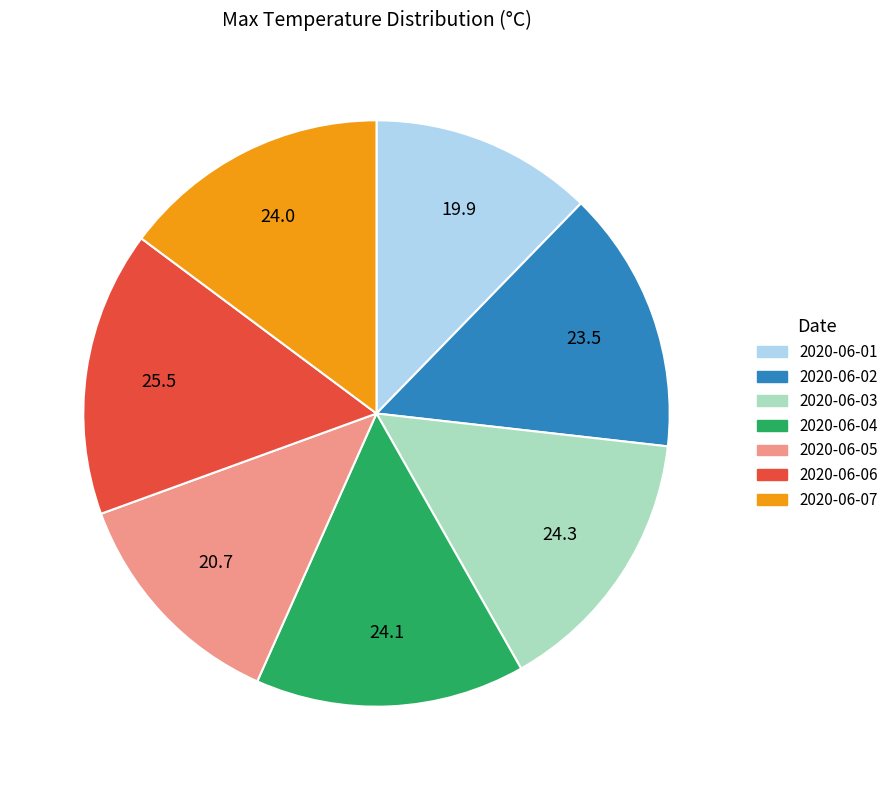

How many segments does this pie chart have?

7